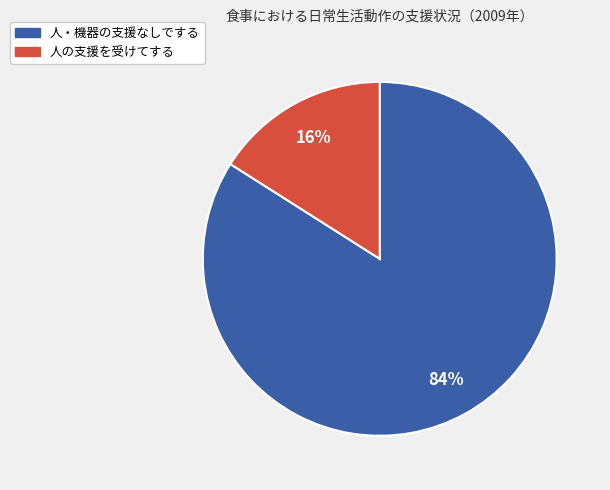

To the nearest percent, what is the average slice percentage?

50%